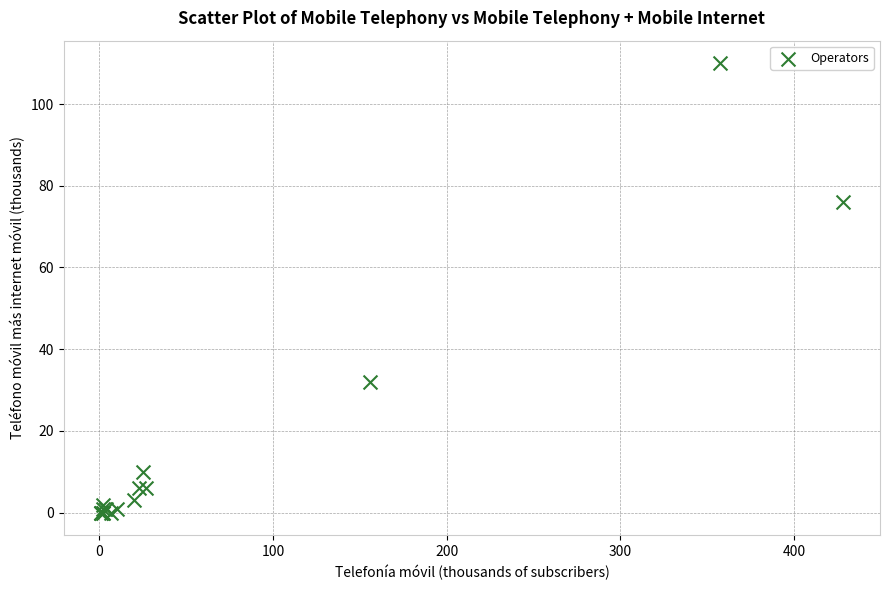

What Y value in the scatter plot is closest to 55?

76